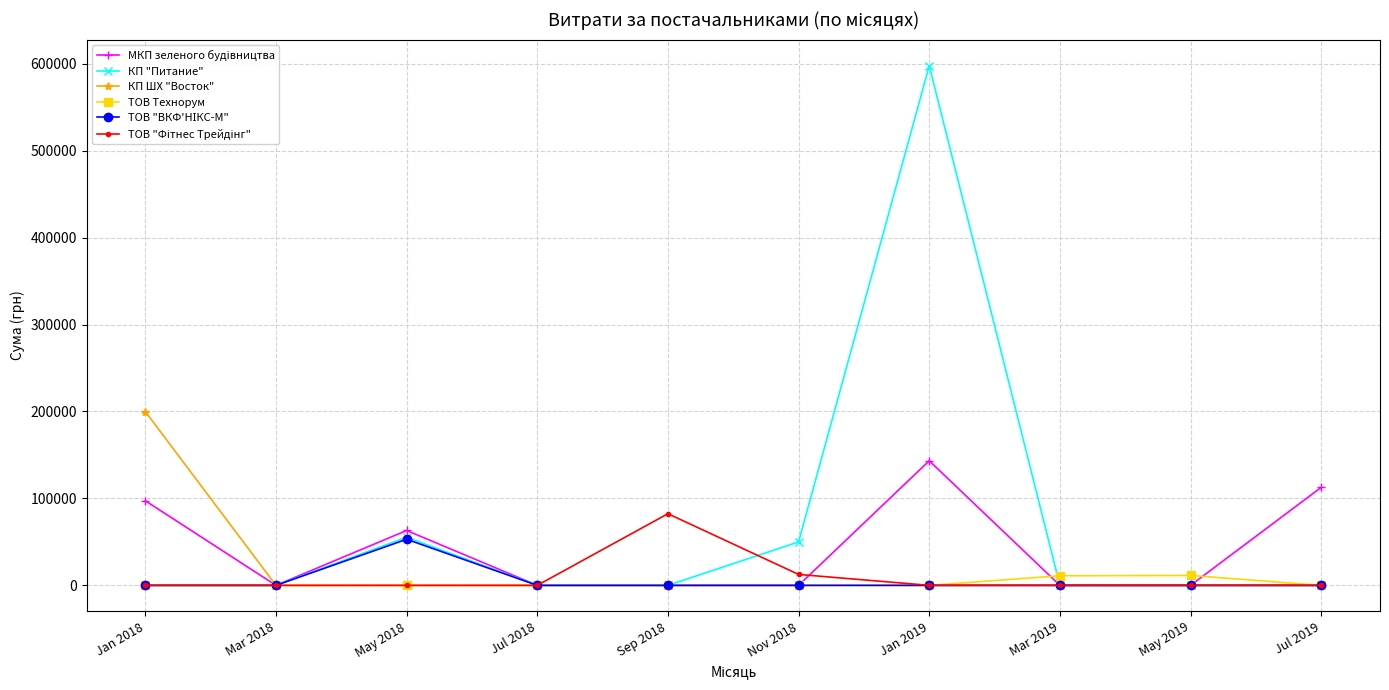

At which category is the sum across all series the highest?

Jan 2019